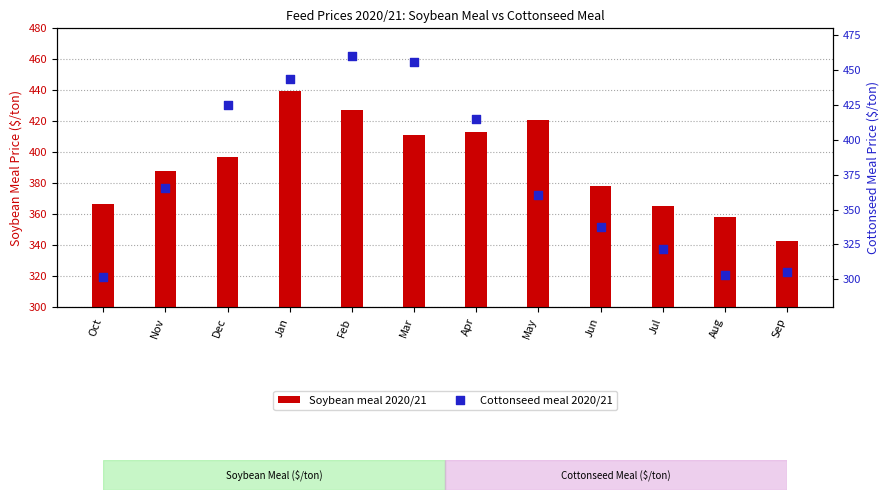

Which series reaches the maximum Y coordinate?

Cottonseed meal 2020/21